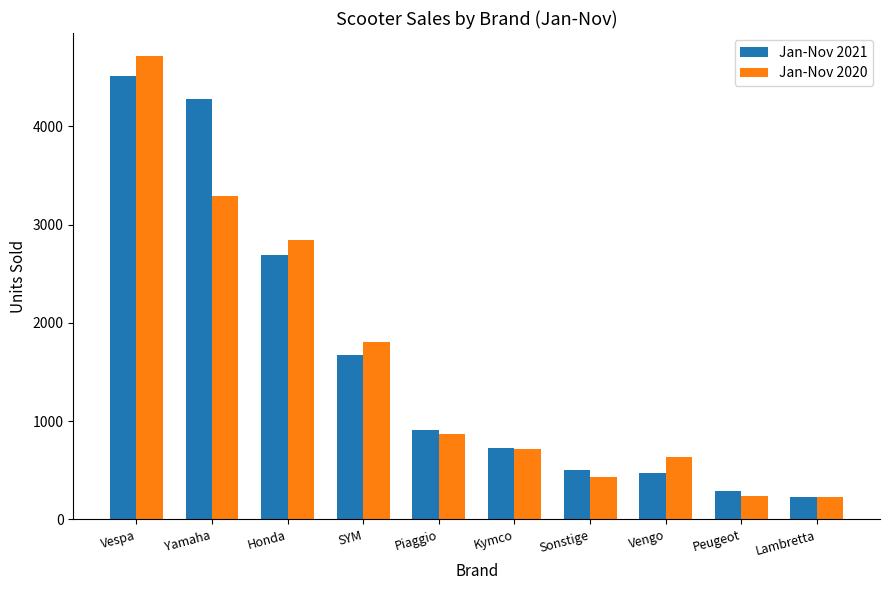

What is the label of the 1st bar from the right?

Lambretta